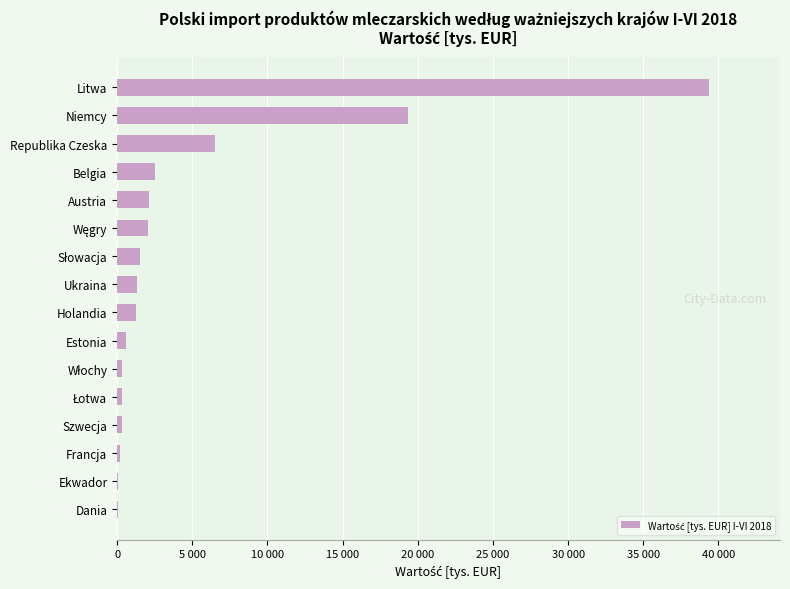

Are the bars horizontal?

Yes